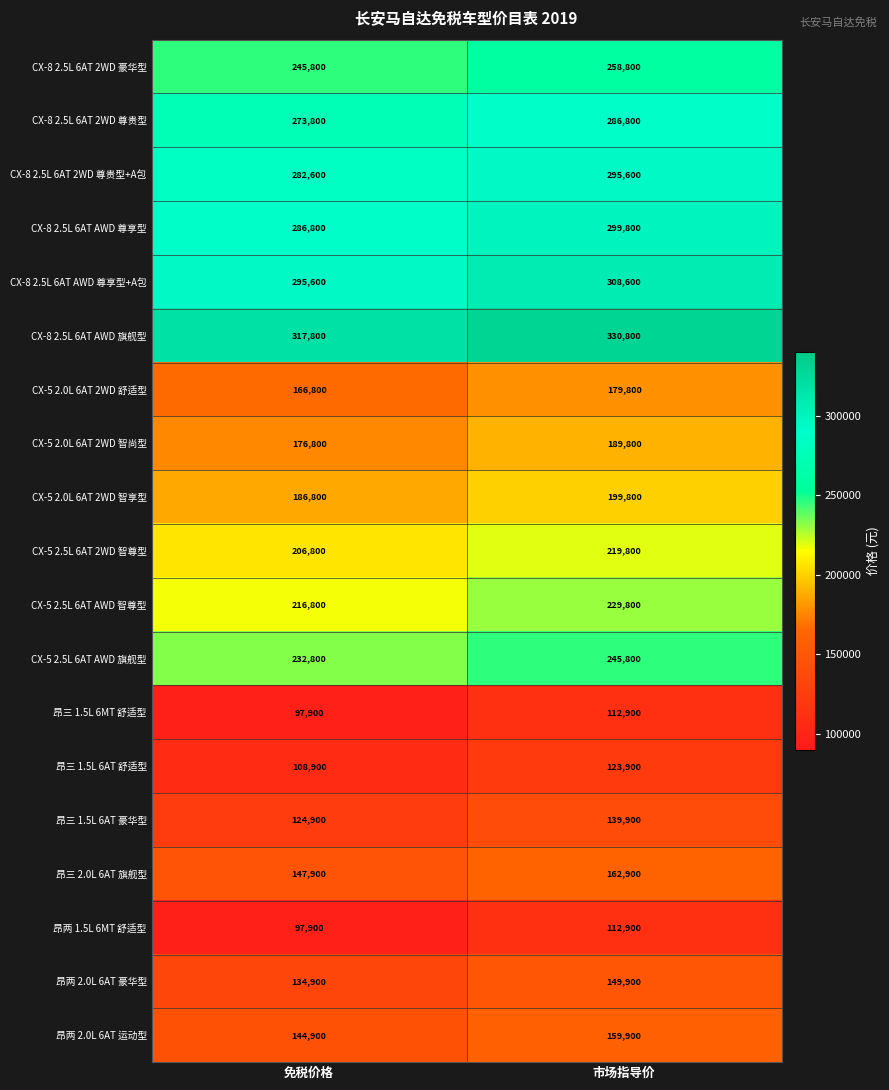

Rank the categories by CX-8 2.5L 6AT 2WD 尊贵型 value from lowest to highest.

免税价格, 市场指导价